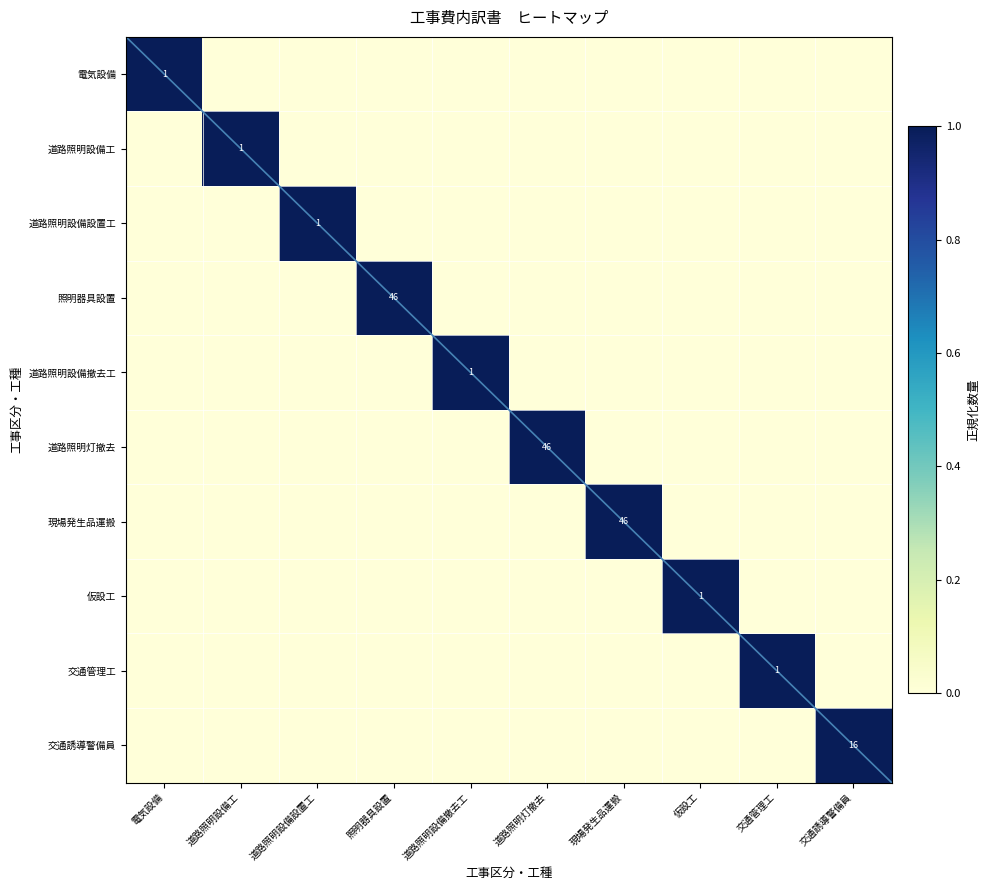

At which label does 電気設備 reach its peak?

電気設備